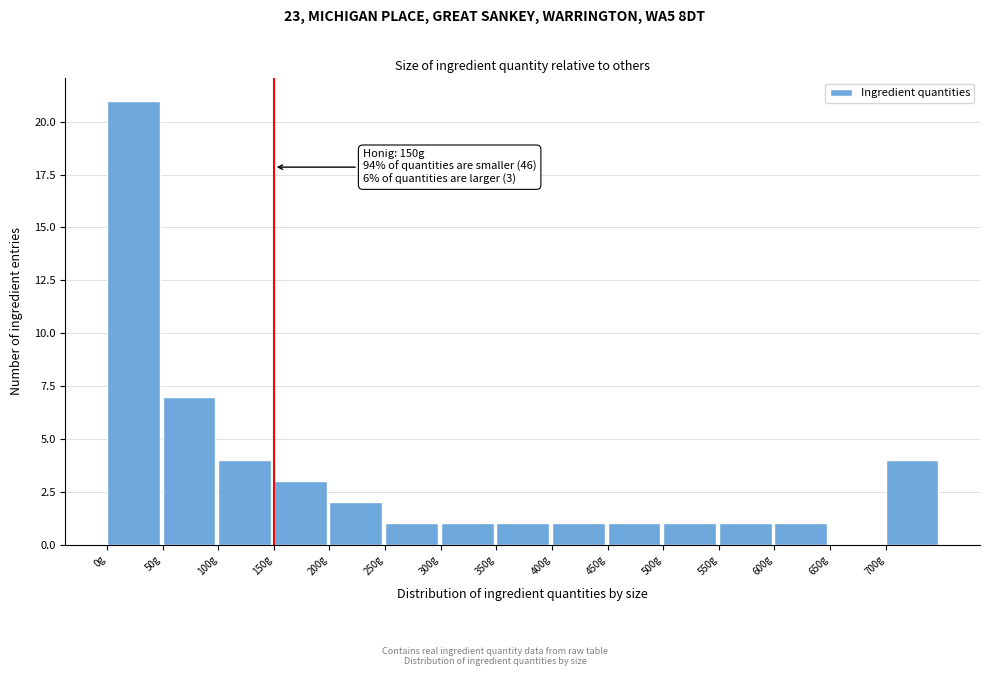

Over which range of the x-axis is the bar tallest?

0 to 50